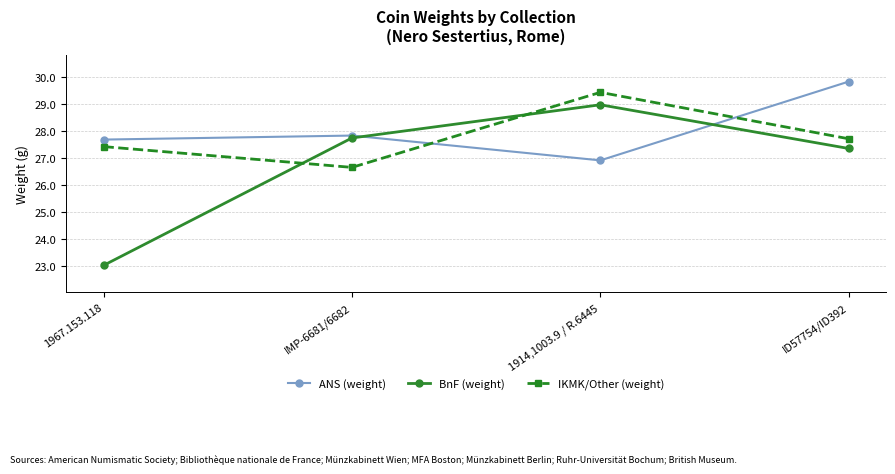

What is the maximum value for IKMK/Other (weight)?

29.4